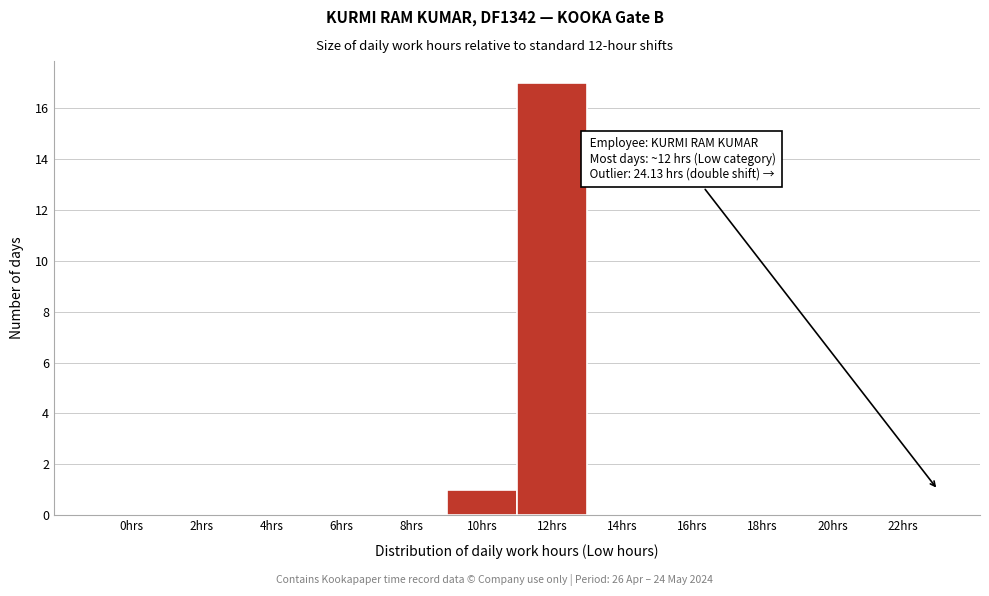

Reading left to right, transcribe all the data shown in this chart.

0hrs=0	2hrs=0	4hrs=0	6hrs=0	8hrs=0	10hrs=1	12hrs=17	14hrs=0	16hrs=0	18hrs=0	20hrs=0	22hrs=0